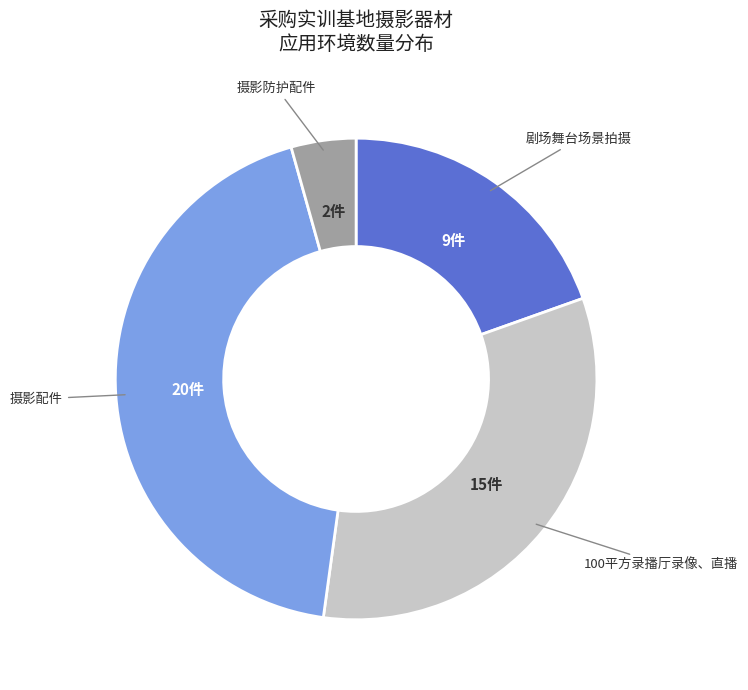

Does any single category account for the majority?

No